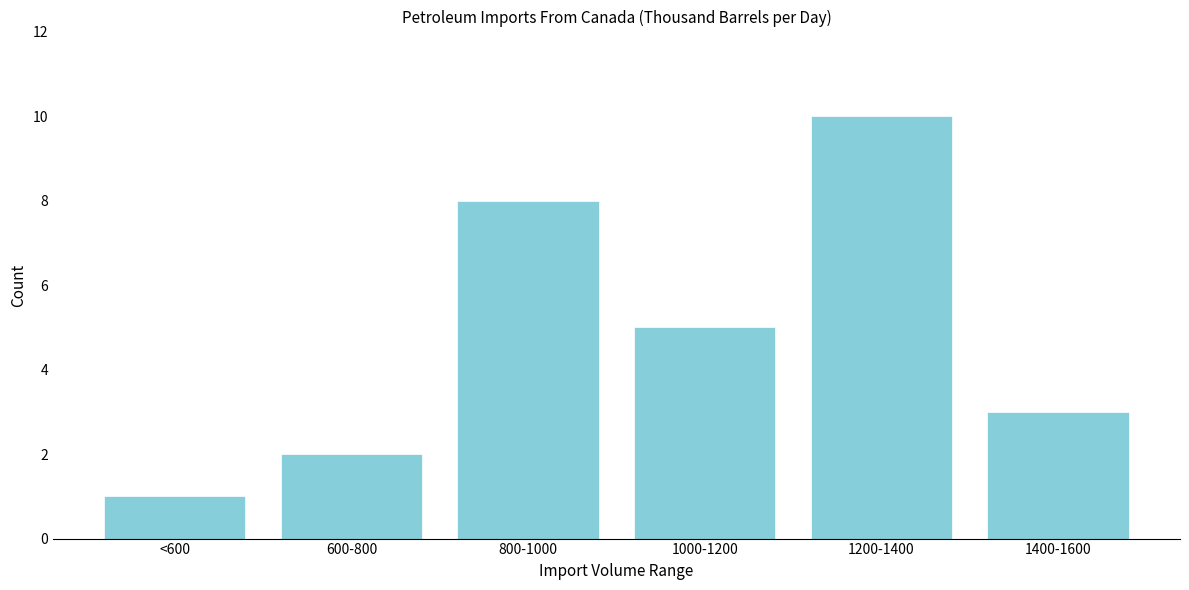

Reading right to left, extract all data points from this chart.

3	10	5	8	2	1